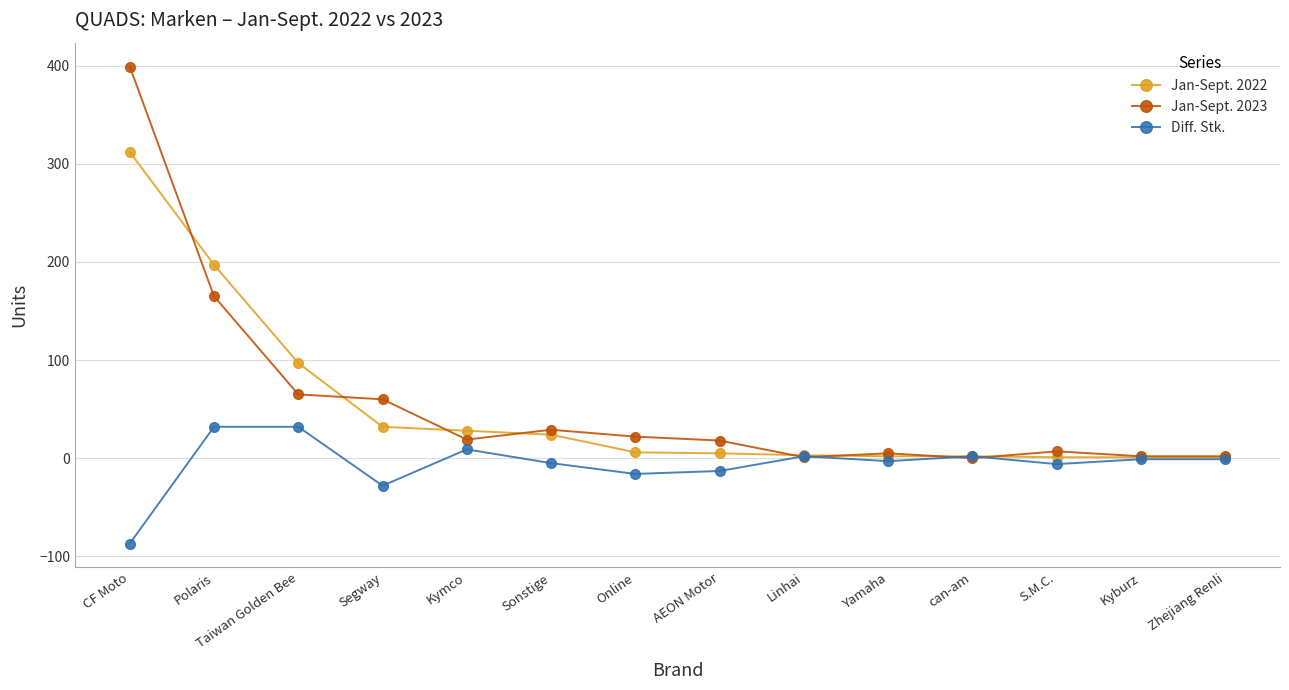

Does the chart have visible grid lines?

Yes